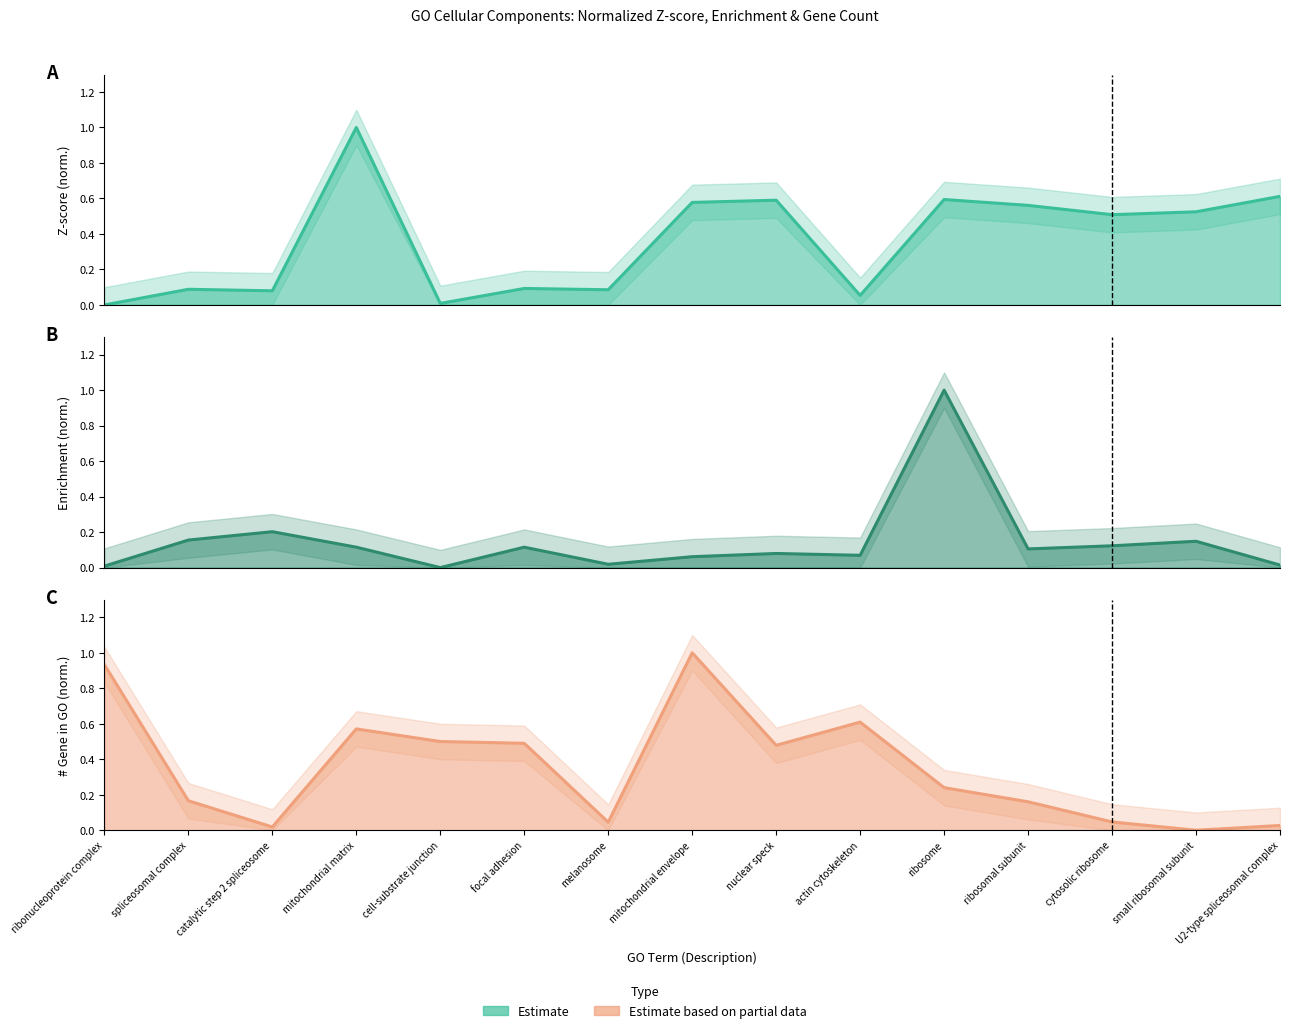

After their last crossing, which series has the higher values: Enrichment line or #GeneInGO line?

#GeneInGO line